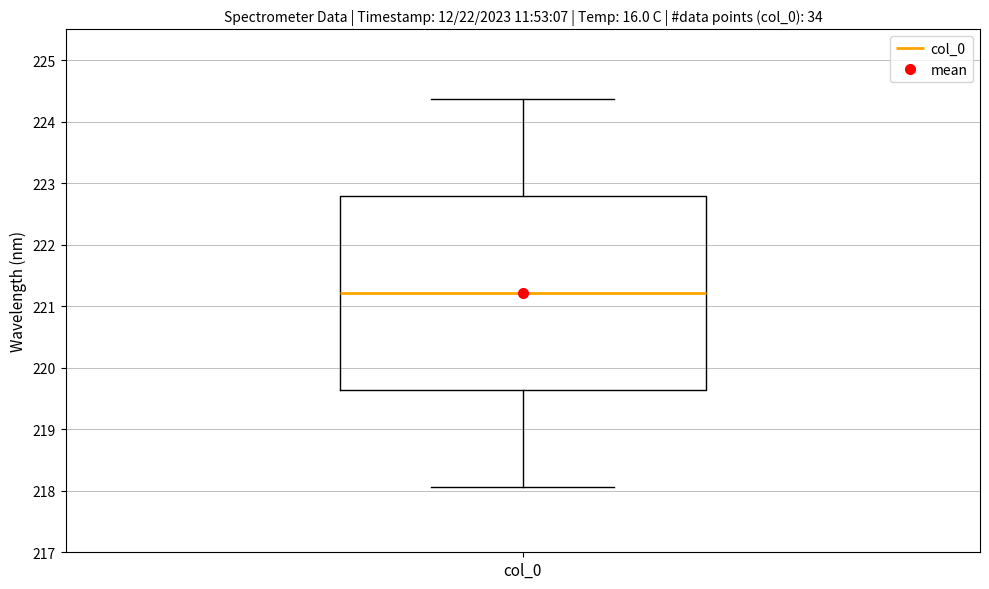

Where is the lower edge of the box for col_0 on the y-axis? The values are not printed on the chart, so give them approximately, as read against the axis.

219.6